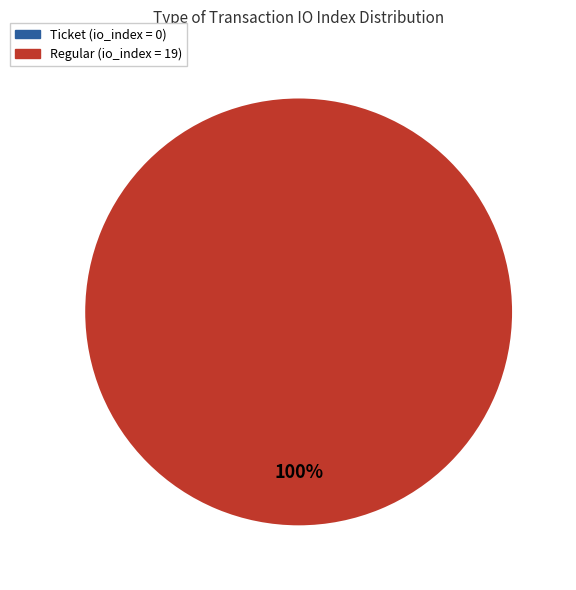

How many segments does this pie chart have?

2